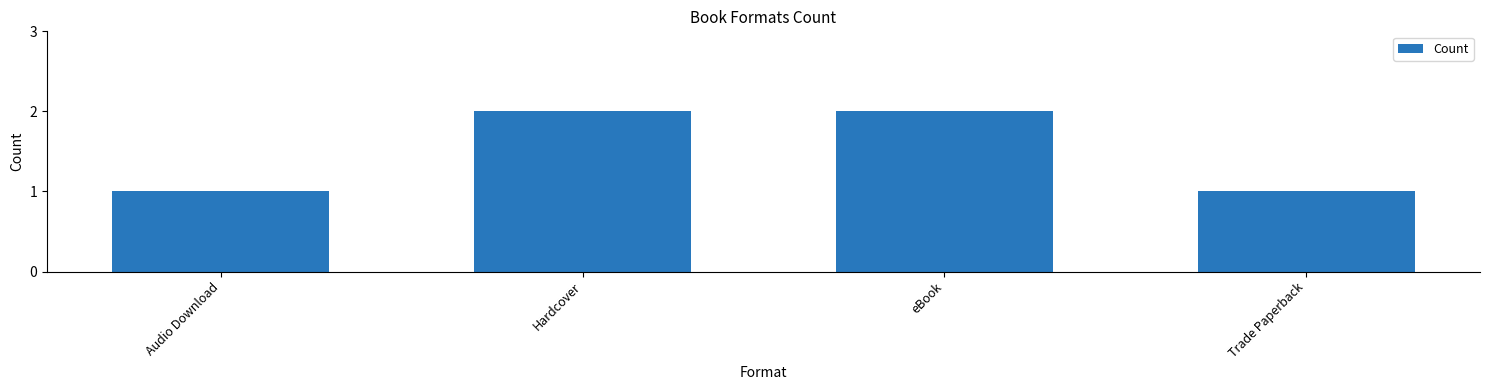

Reading left to right, what are all the values shown in this chart?

1	2	2	1